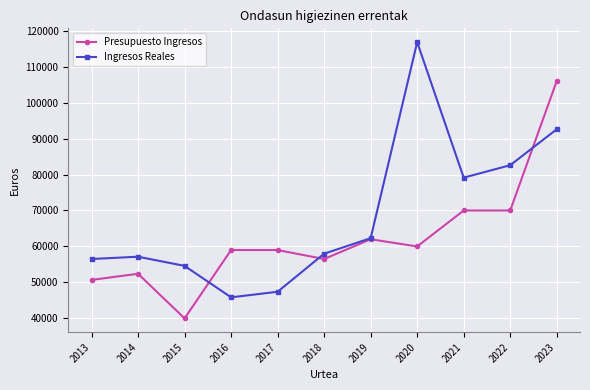

What is the value of the Presupuesto Ingresos point at the 1st from the left?

50700.0